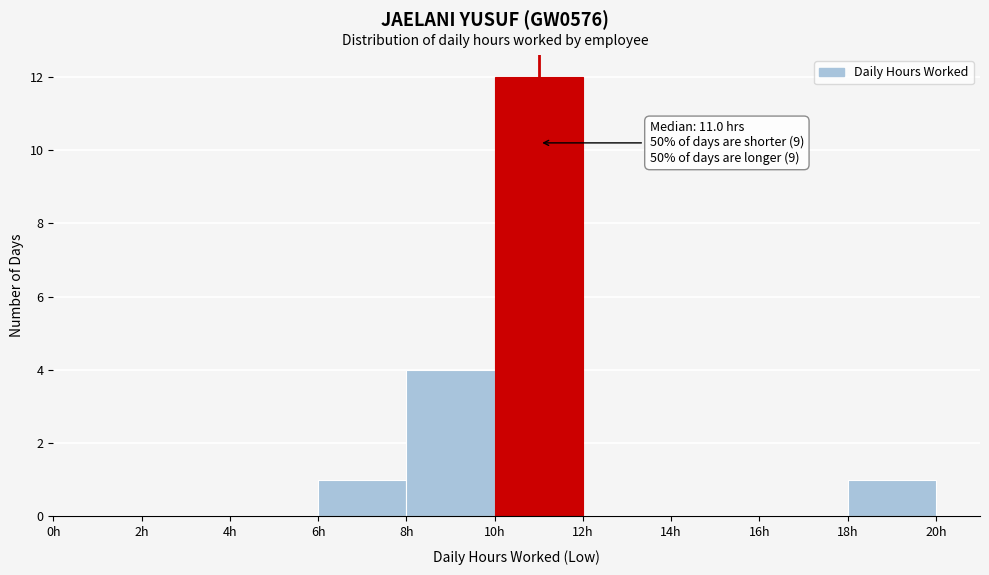

Which range on the x-axis has the tallest bar?

10 to 12